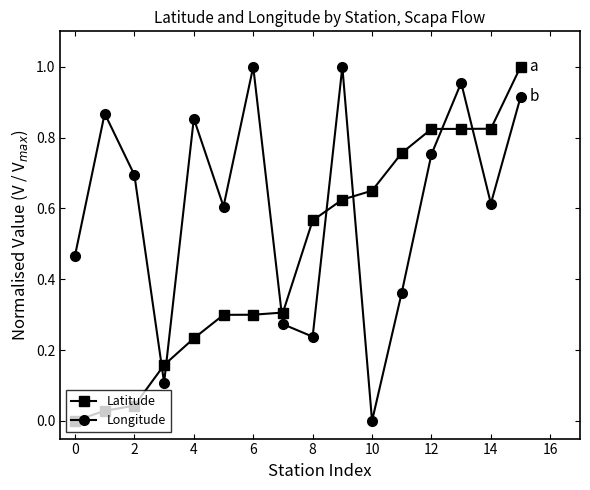

List the series in order of their overall mean, highest first.

Longitude, Latitude